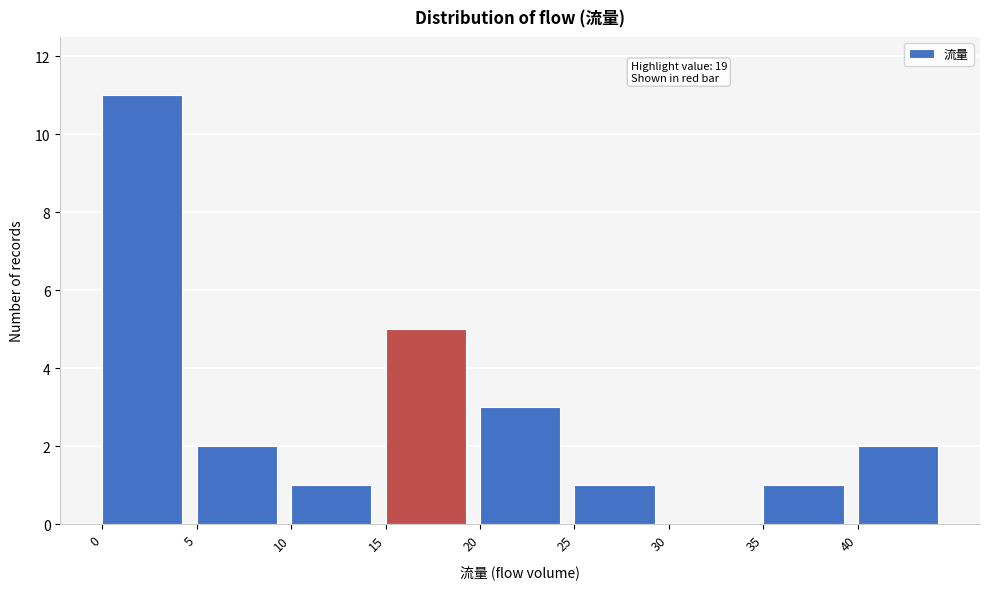

Over which range of the x-axis is the bar tallest?

0 to 5